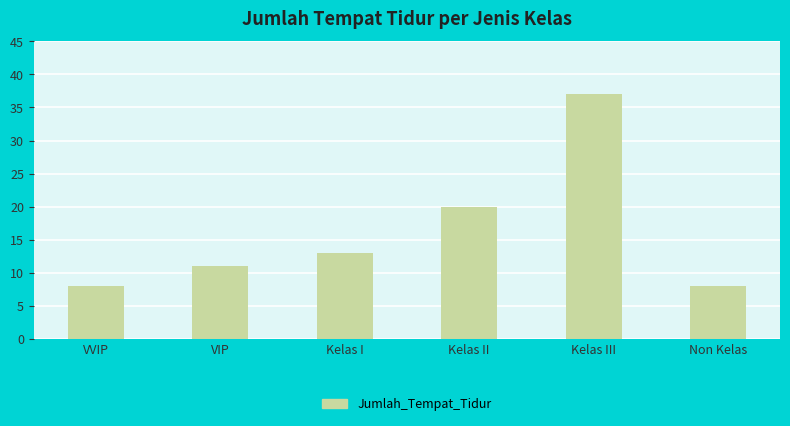

What is the smallest value displayed?

8